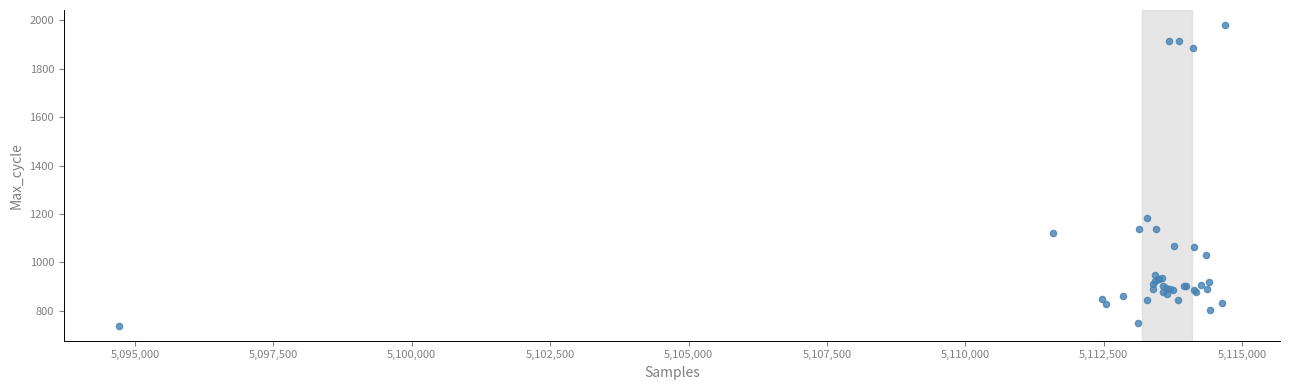

What Y value in the scatter plot is closest to 1359?

1182